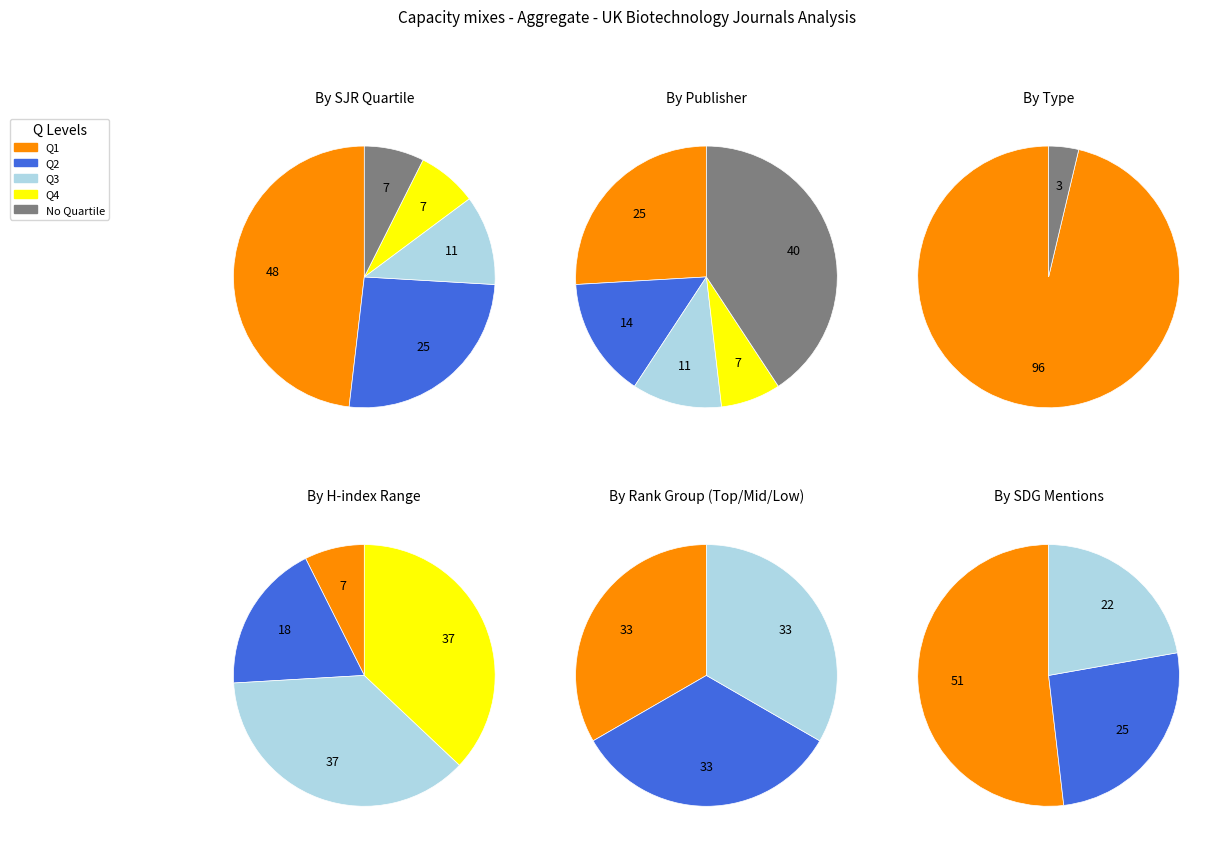

Does trade journal account for over 50% of the chart?

No